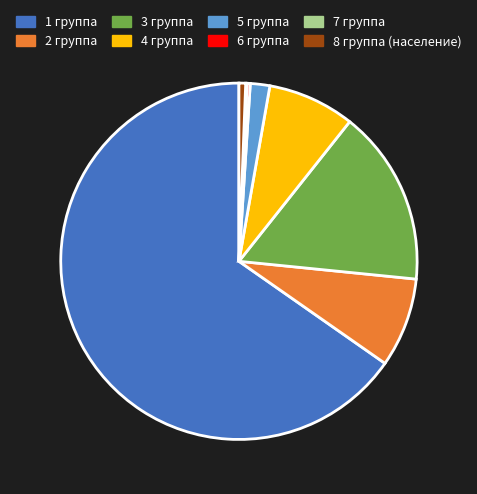

Approximately how many times larger is the value at 3 группа compared to 4 группа?

2.0